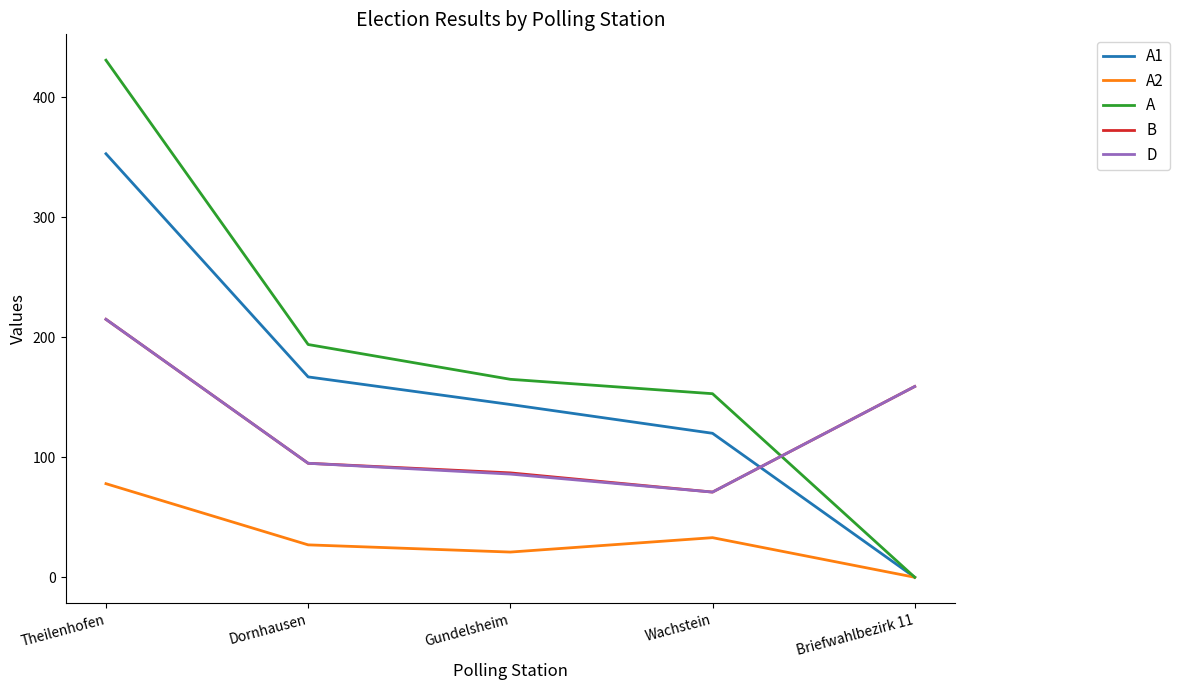

Where do B and A1 first cross each other?

Wachstein and Briefwahlbezirk 11